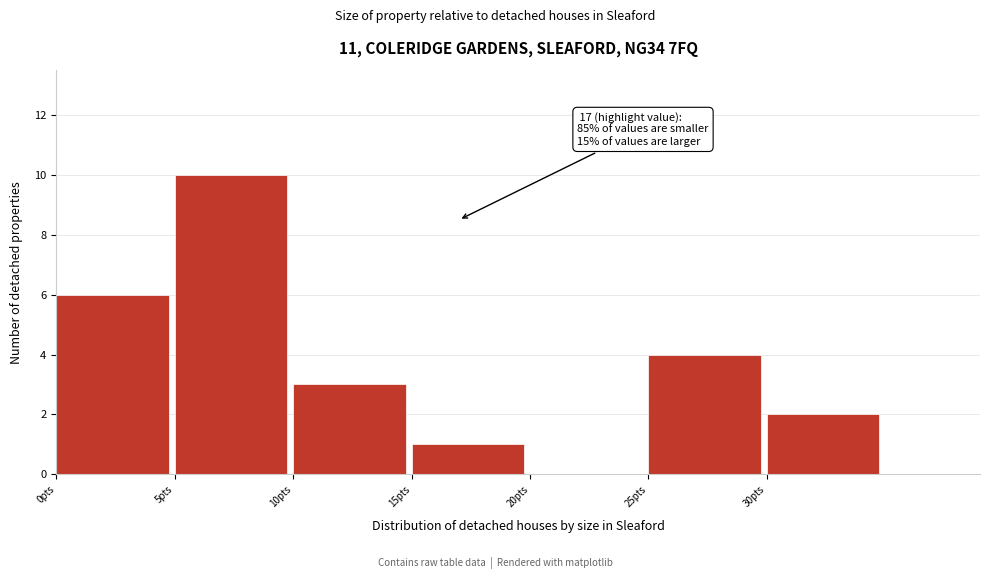

Over which range of the x-axis is the bar tallest?

5 to 10